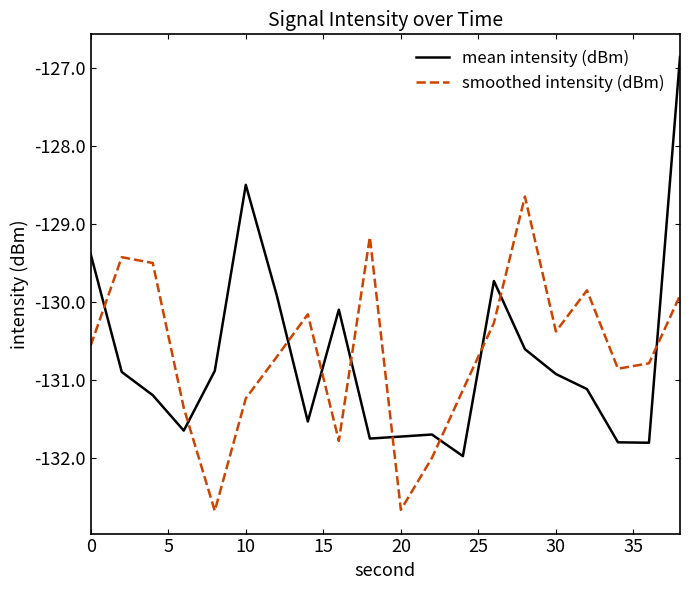

True or false: mean intensity (dBm) and smoothed intensity (dBm) cross at least once.

True